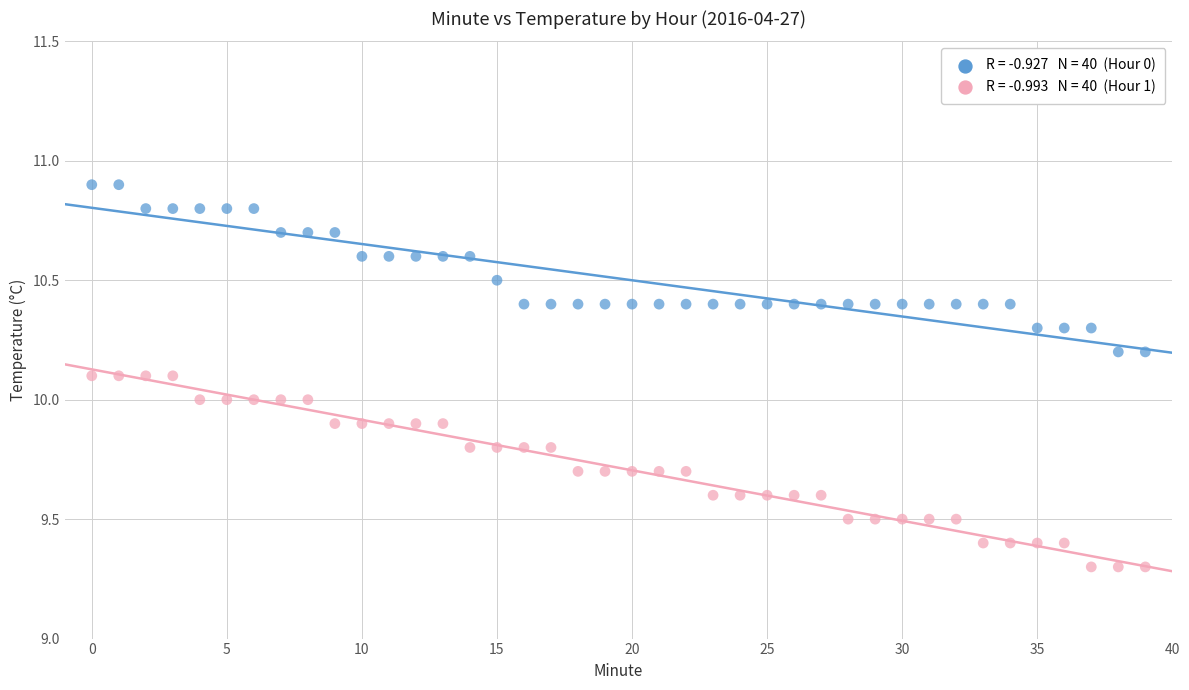

Across all data points, what is the range of Y values (max minus min)?

1.6